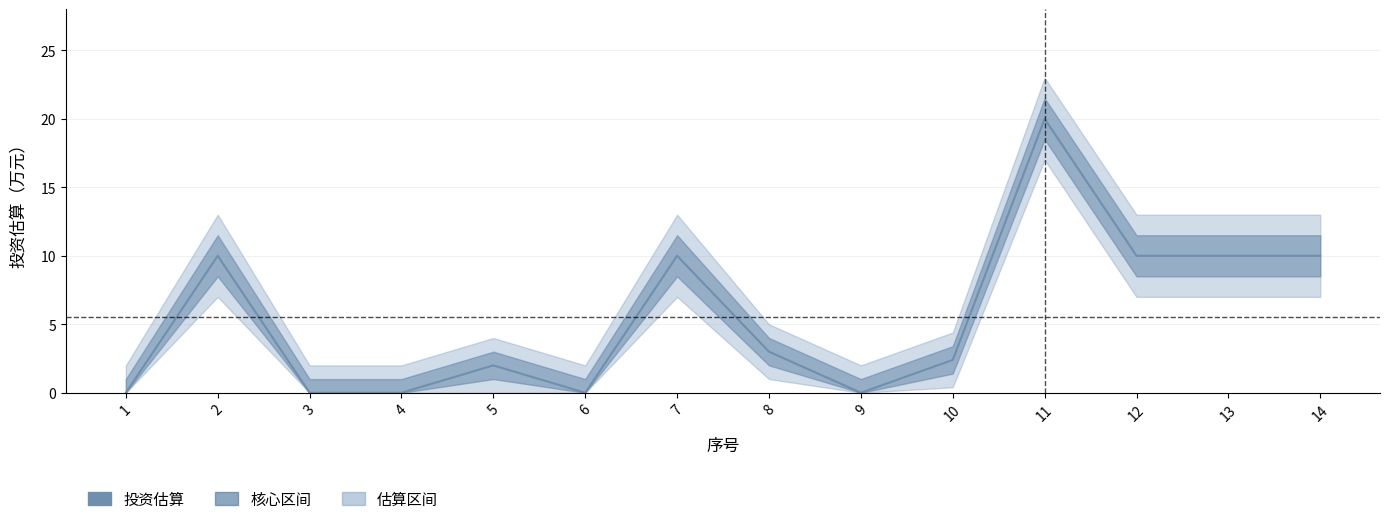

What is the difference between the maximum and minimum values?

20.0